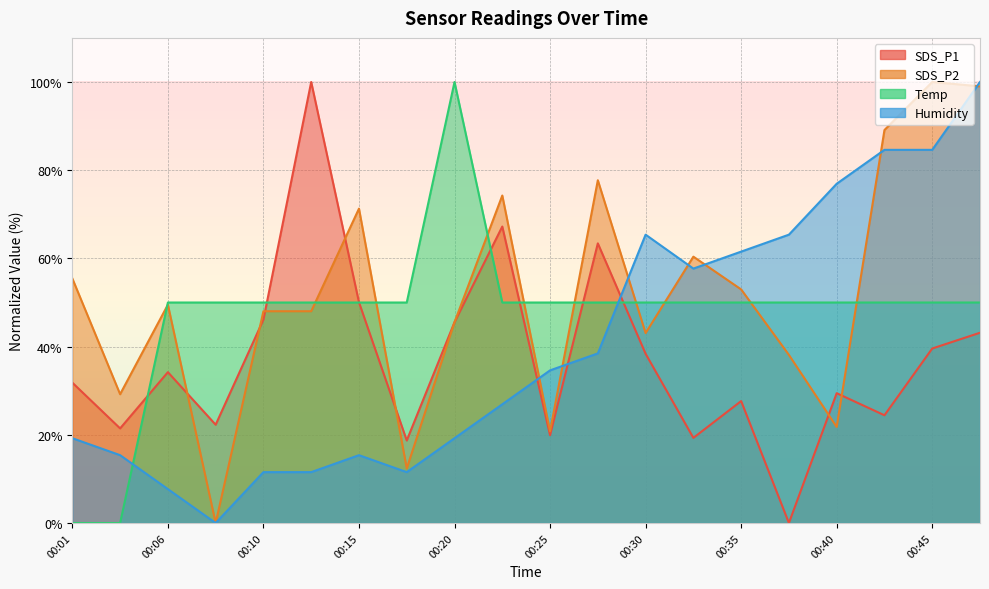

What are all the series names shown in the legend?

SDS_P1, SDS_P2, Temp, Humidity